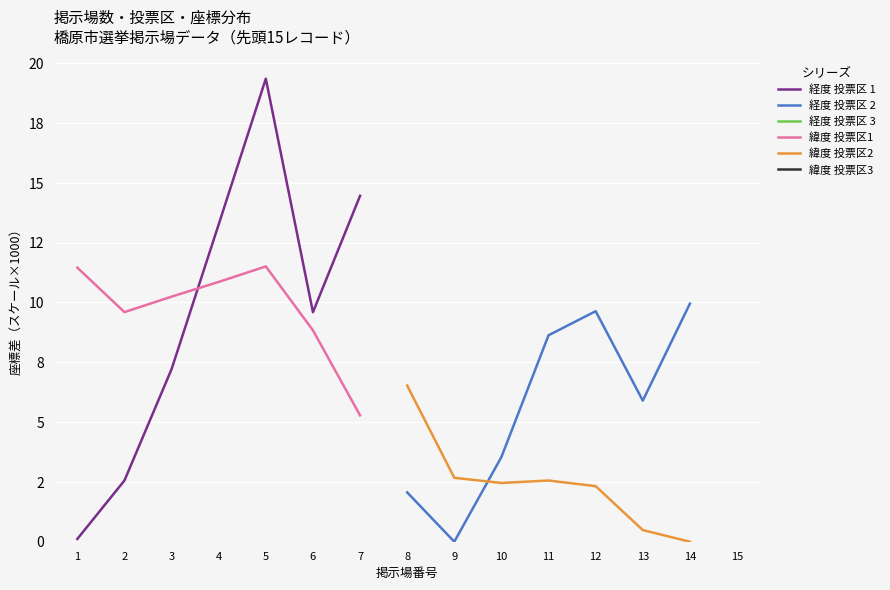

What is the greatest value displayed?

19.4